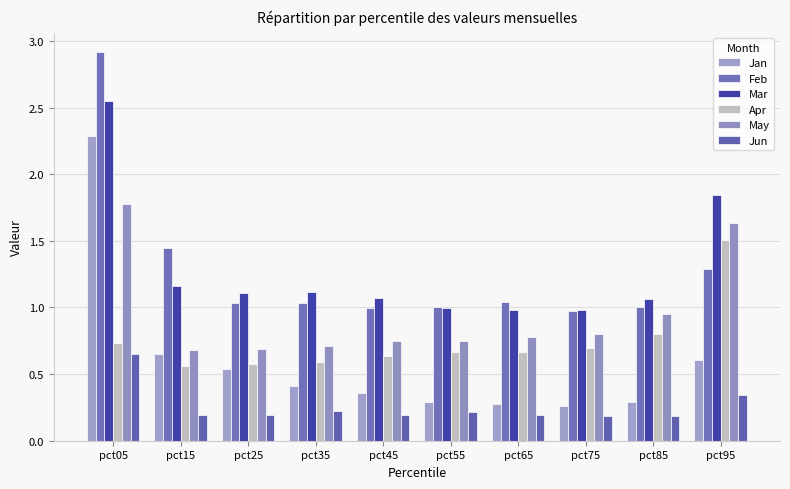

How many Jan values are between 0 and 1?

9